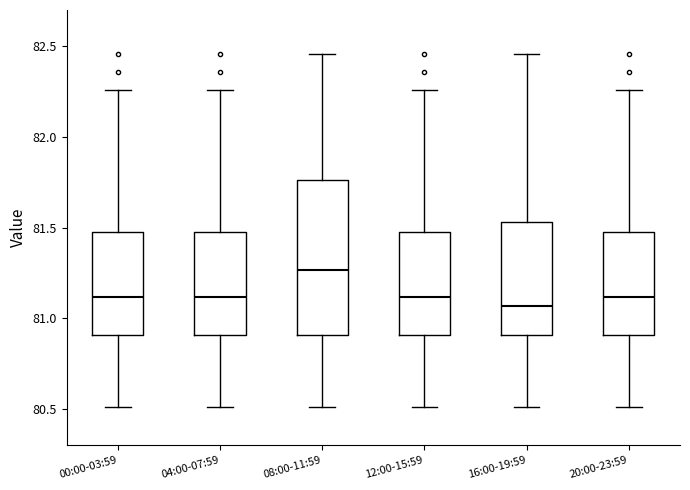

Reading left to right, read every box against the y-axis: the position of its median line, the range the box covers, and the ends of its whiskers. The values are not printed on the chart, so give them approximately, as read against the axis.

00:00-03:59: median 81.10, box 80.90 to 81.50, whiskers 80.50 to 82.25
04:00-07:59: median 81.10, box 80.90 to 81.50, whiskers 80.50 to 82.25
08:00-11:59: median 81.25, box 80.90 to 81.75, whiskers 80.50 to 82.45
12:00-15:59: median 81.10, box 80.90 to 81.50, whiskers 80.50 to 82.25
16:00-19:59: median 81.05, box 80.90 to 81.55, whiskers 80.50 to 82.45
20:00-23:59: median 81.10, box 80.90 to 81.50, whiskers 80.50 to 82.25